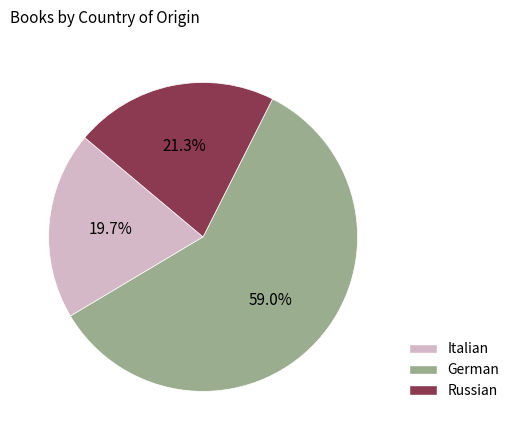

Which category has the smallest portion of the pie?

Italian